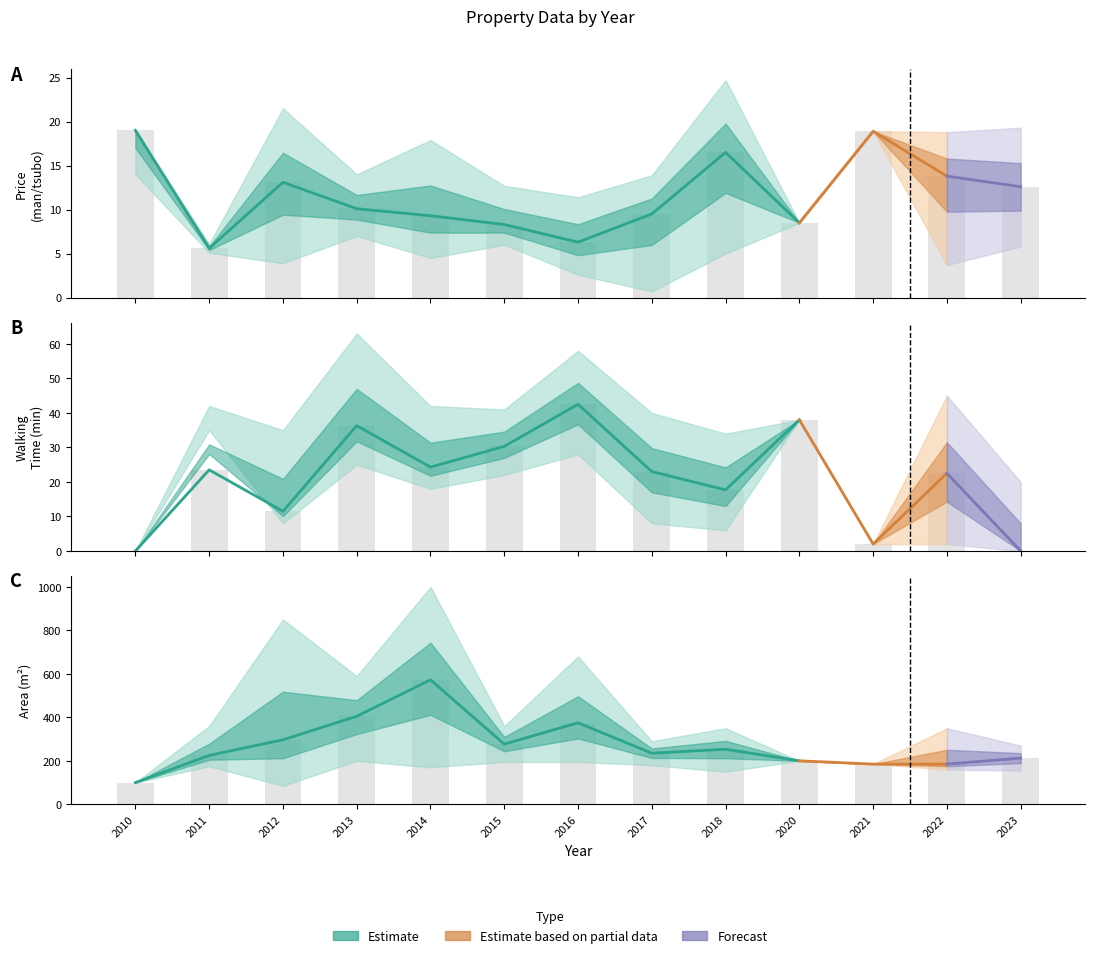

Is it true that Price (man/tsubo) equals 4.4 at 2014?

False